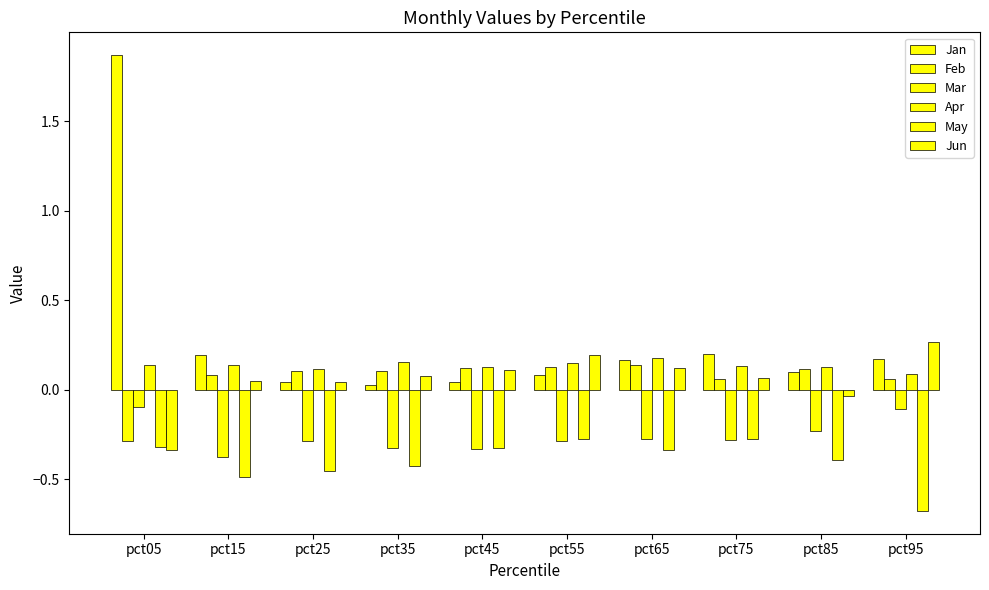

Count the number of categories in the chart.

10